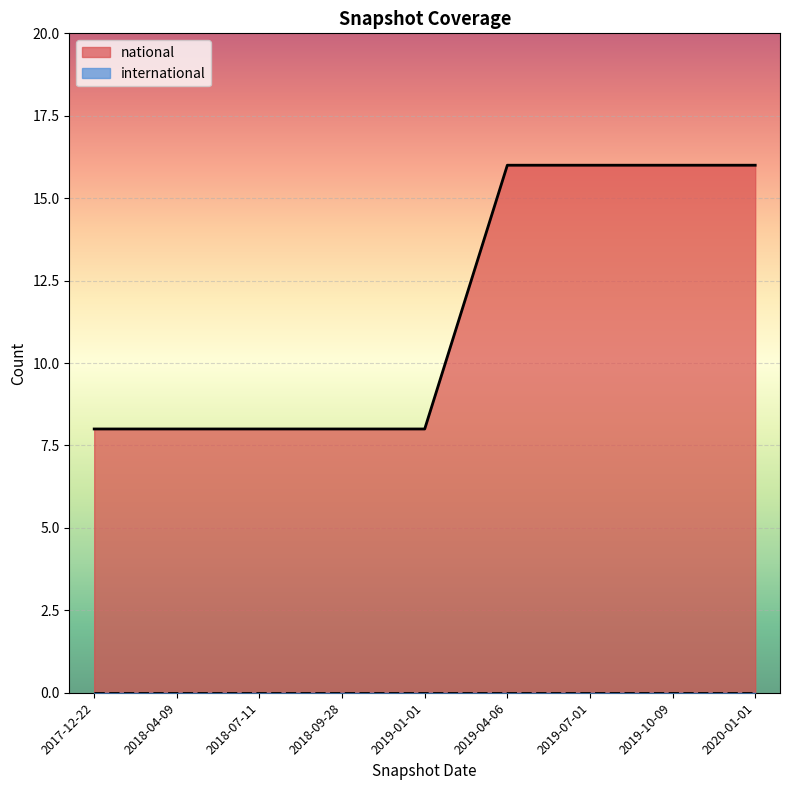

What is the sum of the values at 2019-04-06 and 2018-07-11?

24